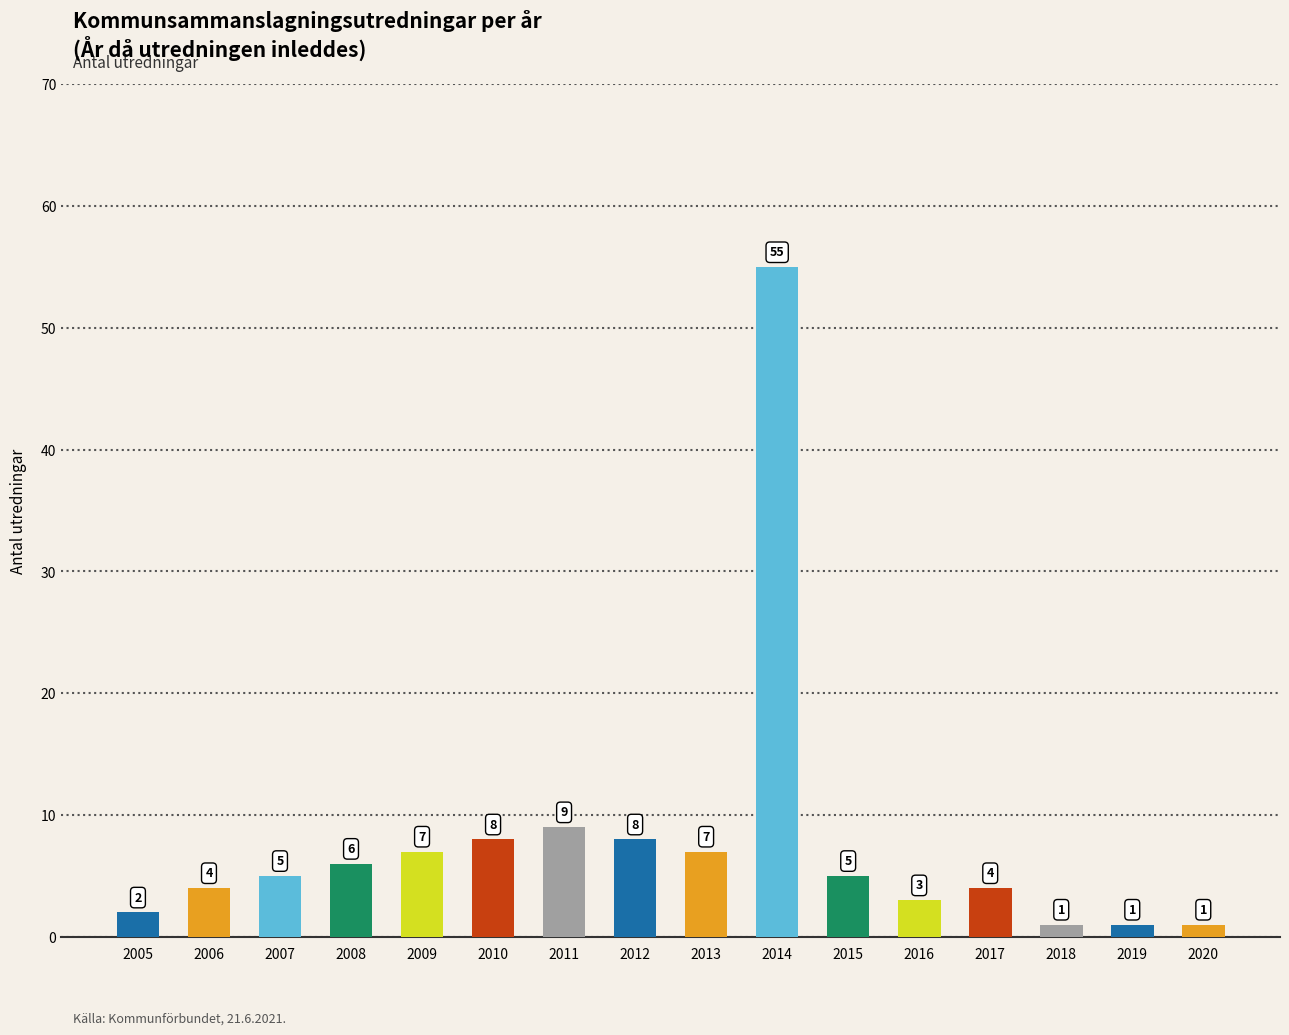

How many distinct data groups are displayed?

1